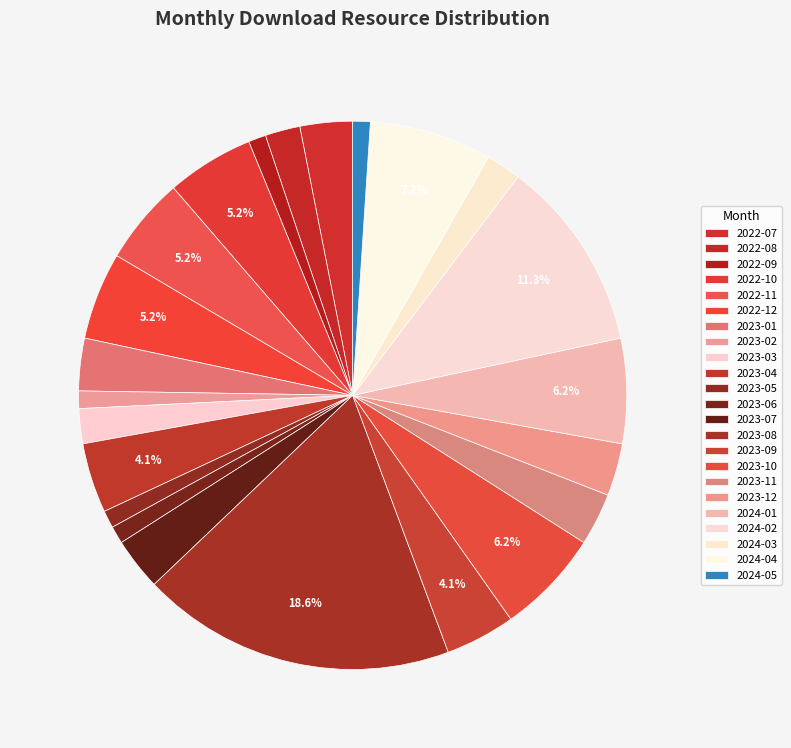

How much of the chart is everything except 2022-09?

99.0%